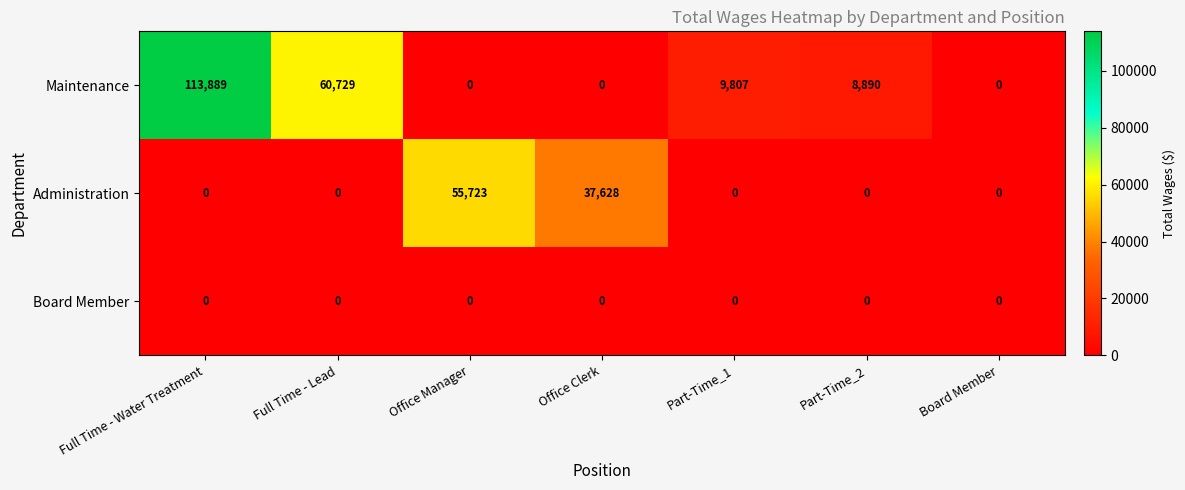

Rank the series by their maximum value, from highest to lowest.

Maintenance, Administration, Board Member